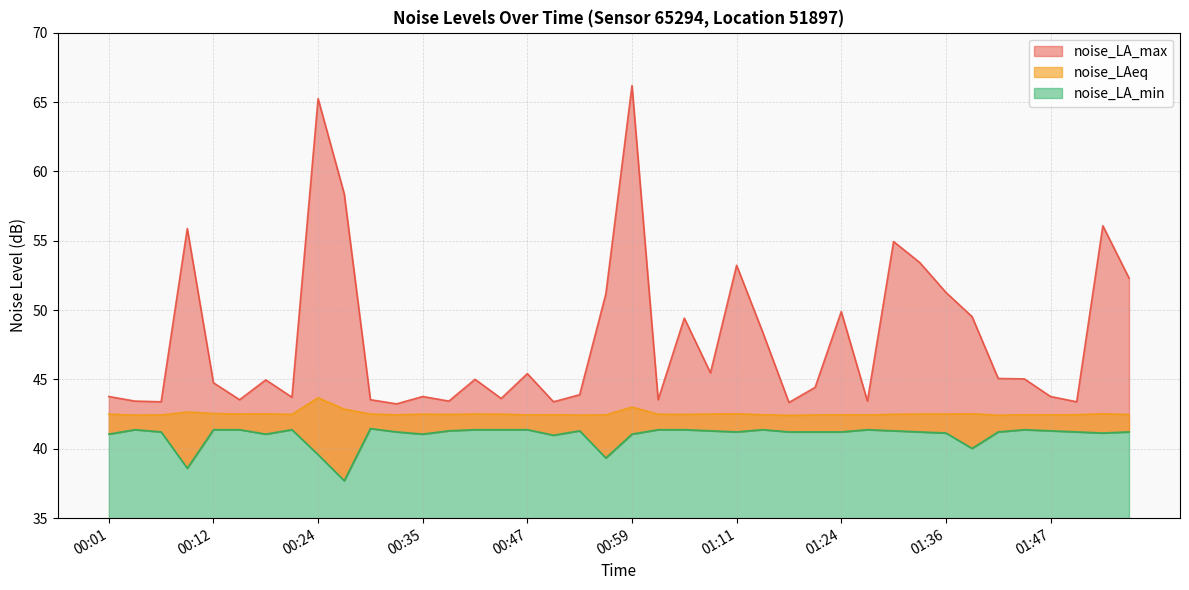

True or false: noise_LA_min and noise_LAeq cross at least once.

False